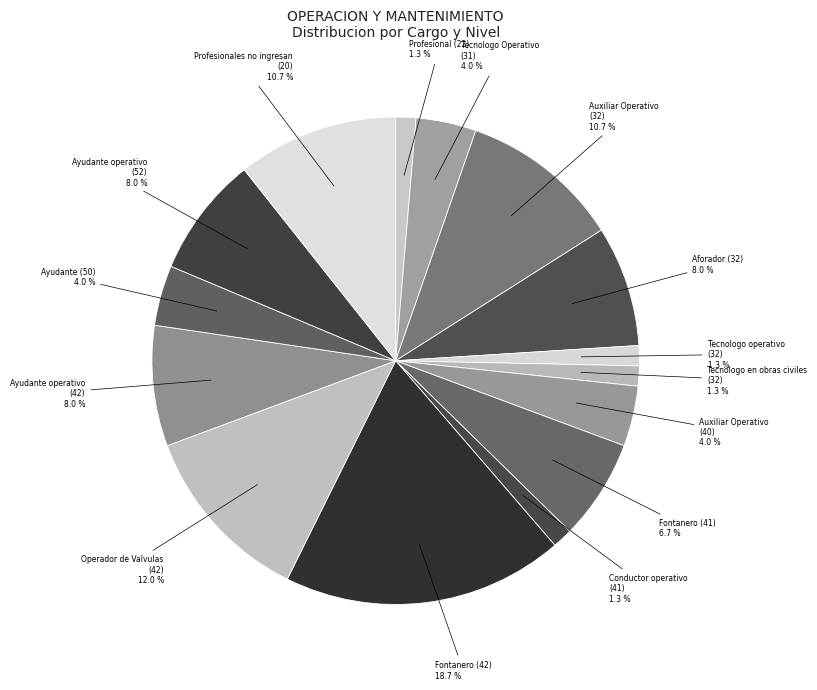

Combined, do Fontanero (41) and Profesionales no ingresan (20) account for over 50%?

No